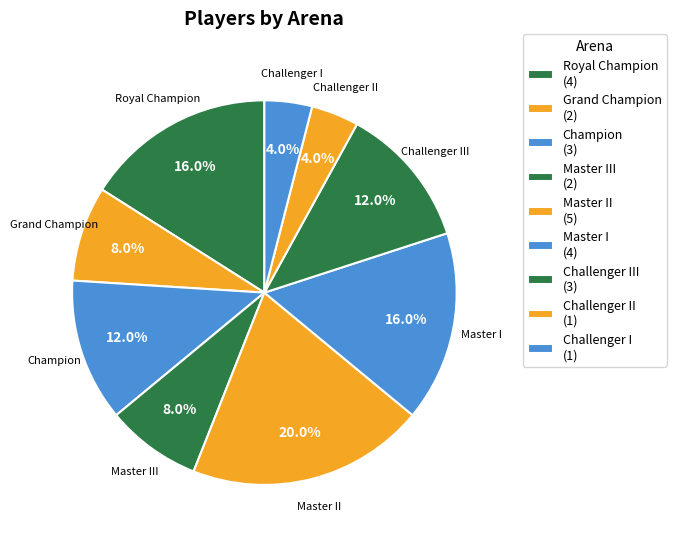

Which has a higher value, Challenger II or Master II?

Master II